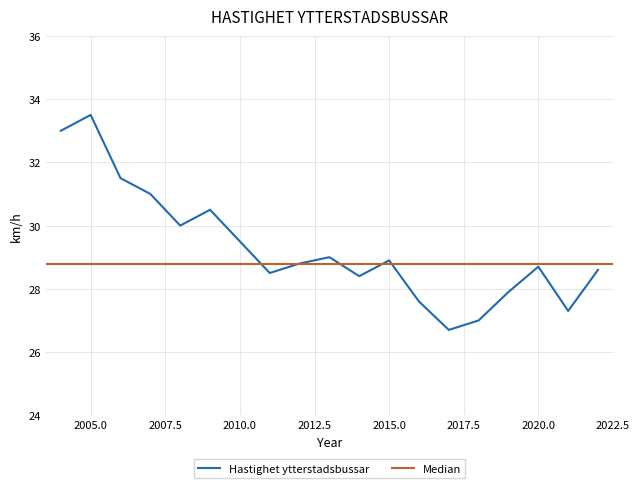

Where is the first local minimum?

2008